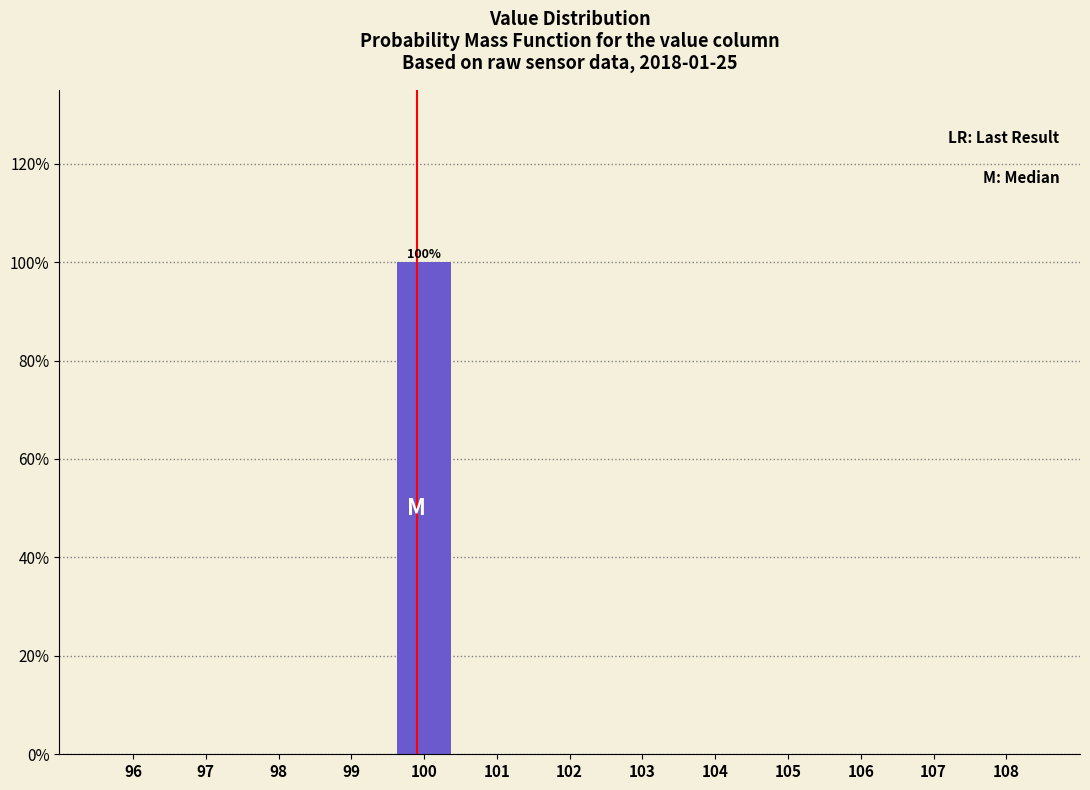

Which range on the x-axis has the tallest bar?

99.5 to 100.5